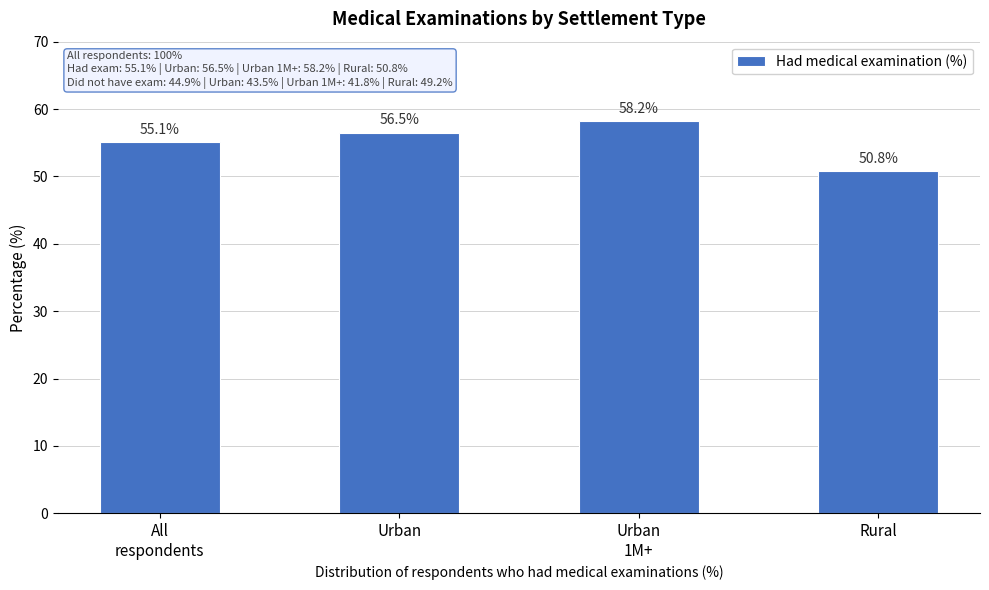

Reading right to left, extract all data points from this chart.

50.8	58.2	56.5	55.1